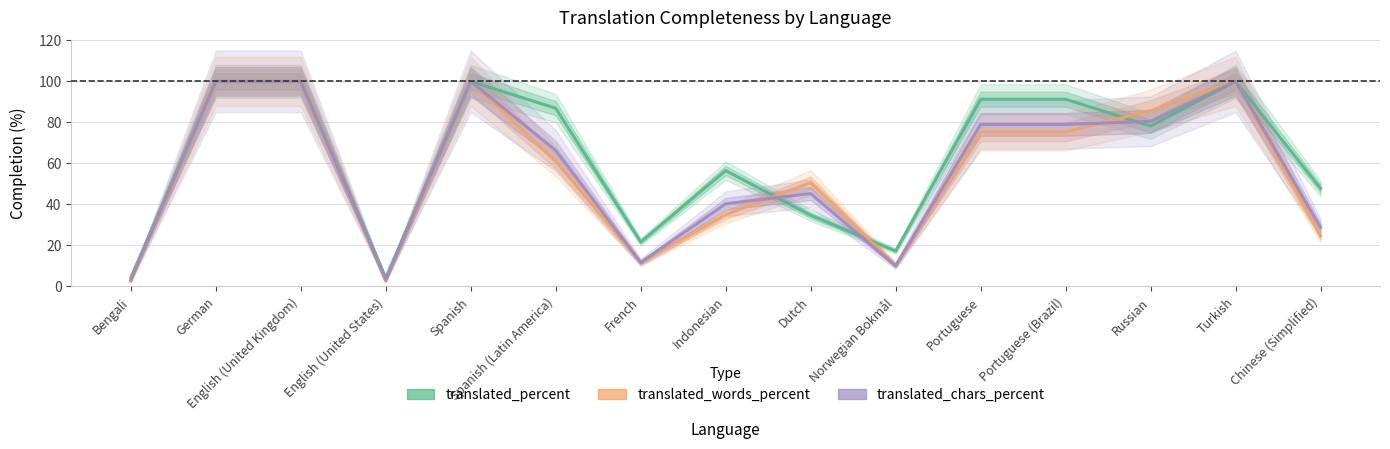

What is the minimum value for translated_chars_percent?

3.1